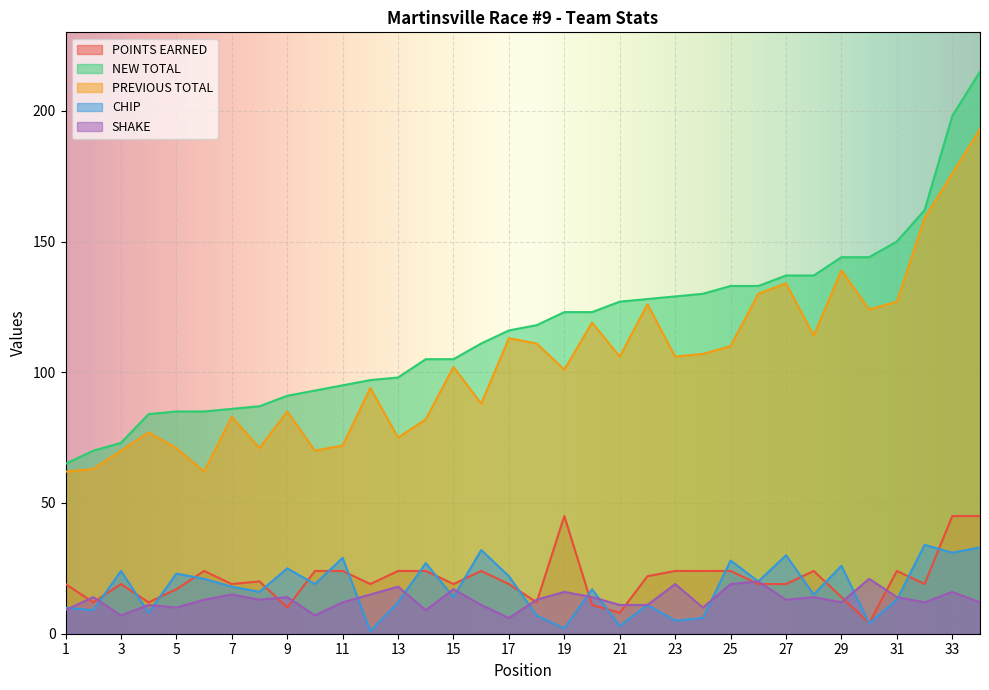

At which label does SHAKE reach its minimum?

17